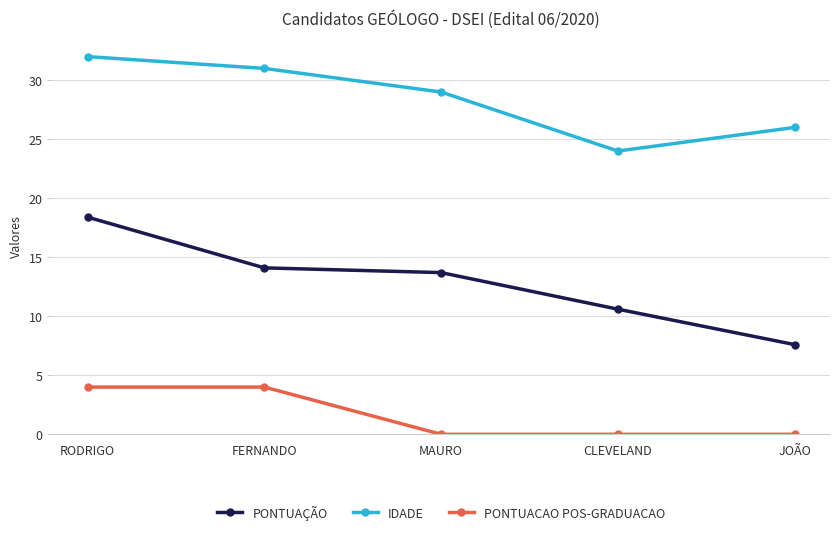

Which series has the largest range (max minus min)?

PONTUAÇÃO